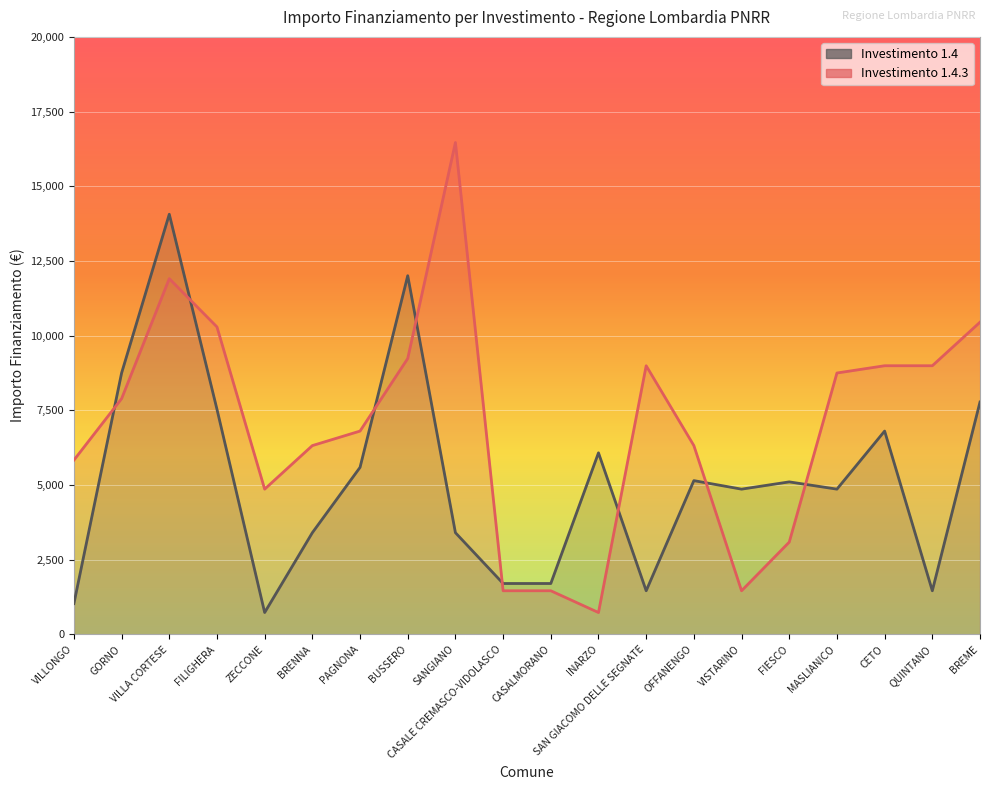

Which series ends up on top after the final intersection of 1.4 and 1.4.3?

1.4.3